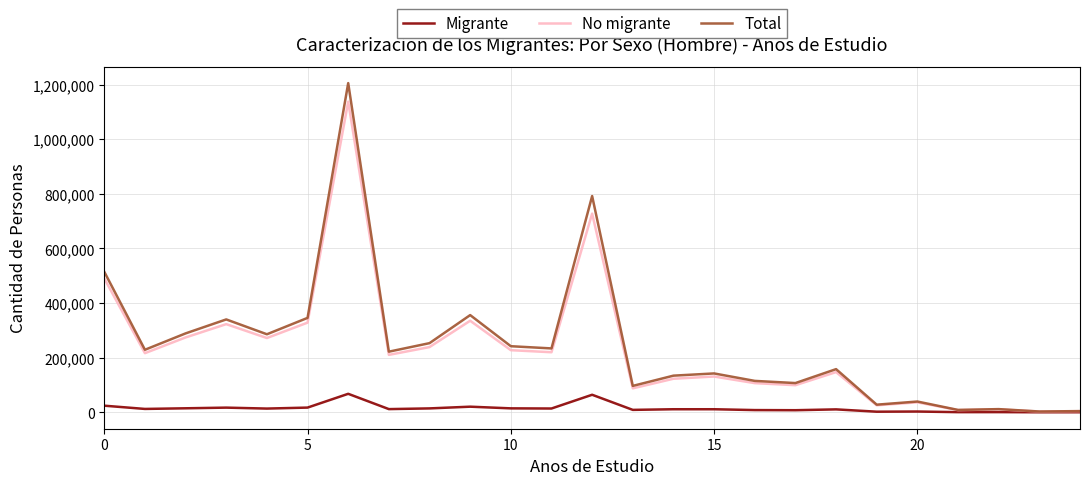

List the series in order of their peak value, highest first.

Total, No migrante, Migrante